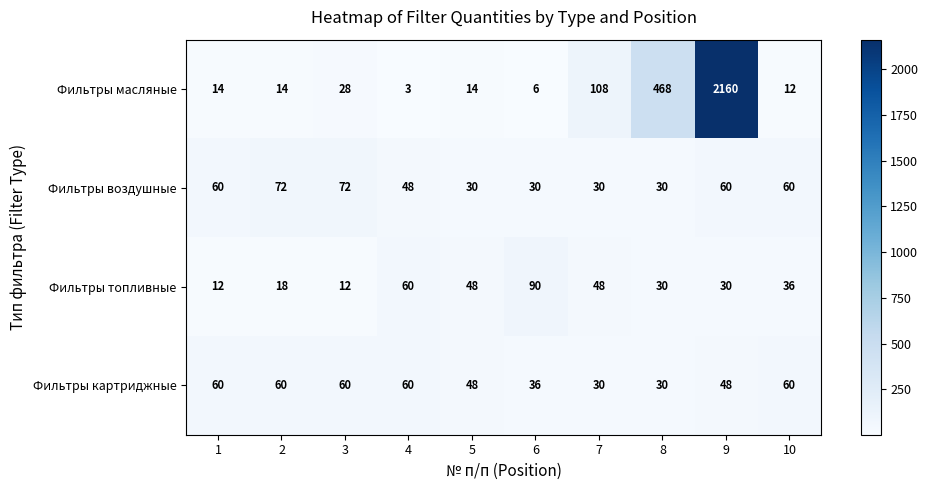

What is the sum of all Фильтры воздушные values?

492